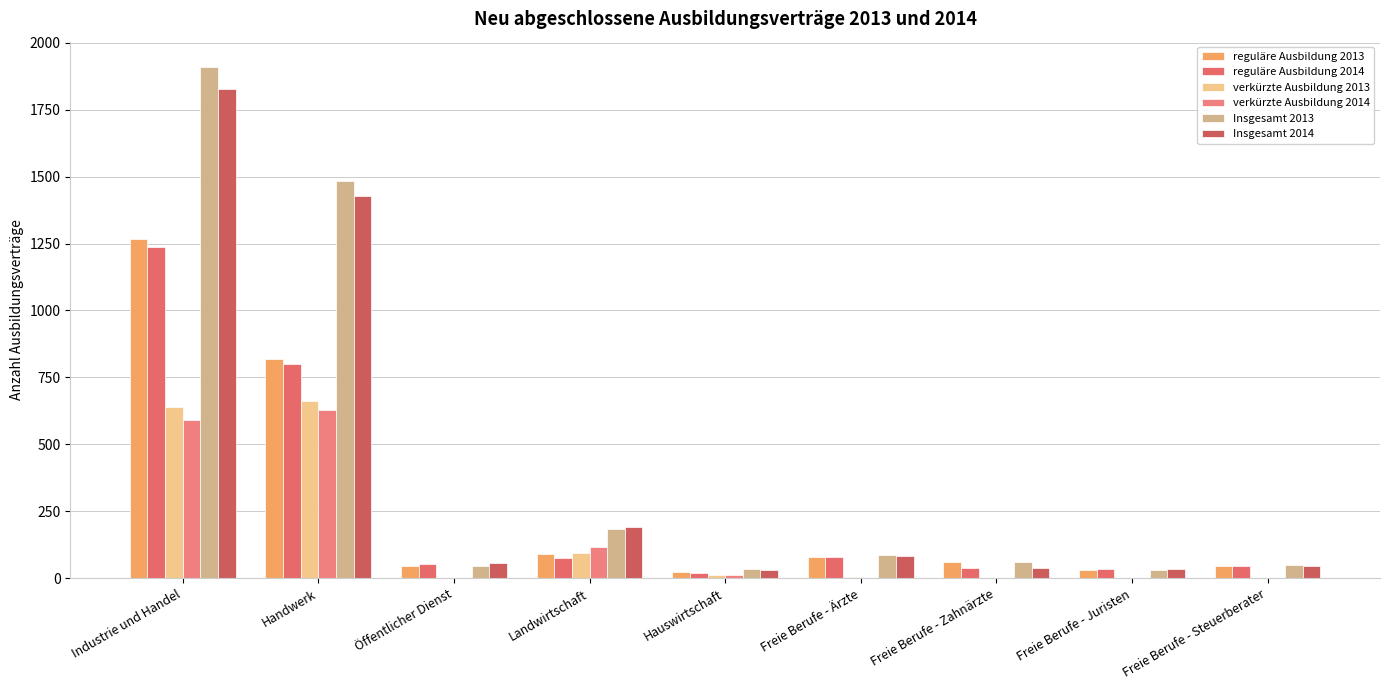

What is the difference between the verkürzte Ausbildung 2013 values at Freie Berufe - Ärzte and Landwirtschaft?

87